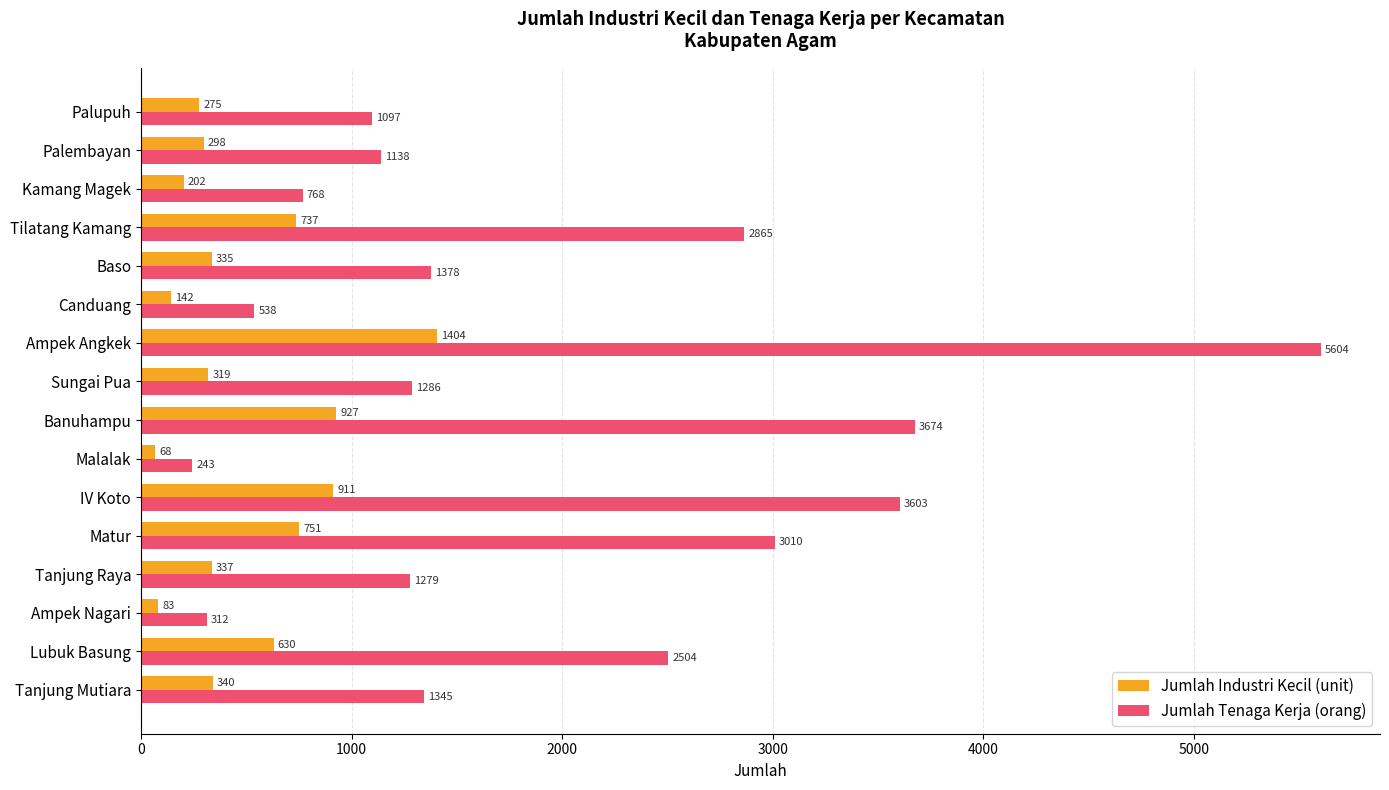

What is the lowest value of the Jumlah Industri Kecil (unit) series?

68